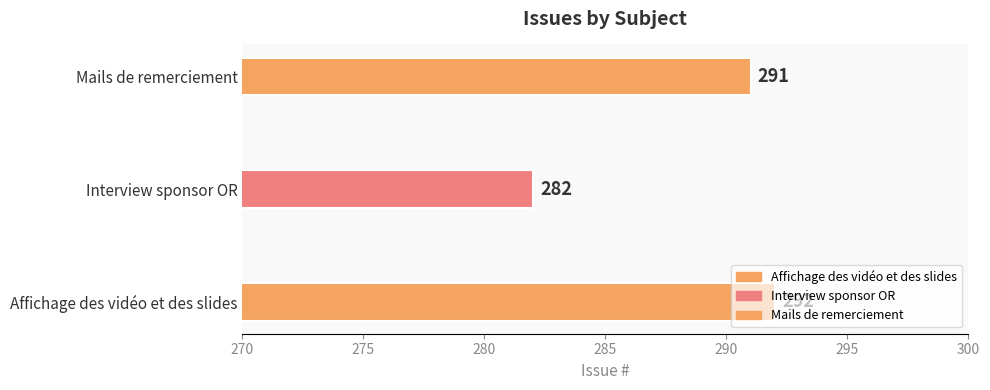

How many bars are there in total?

3